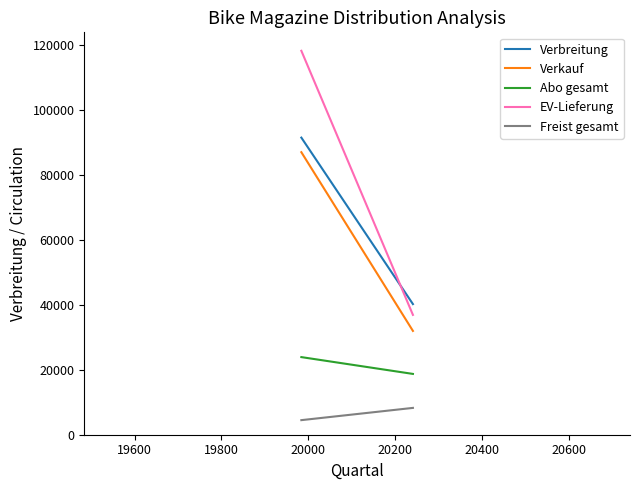

Which series has the largest total across all categories?

EV-Lieferung